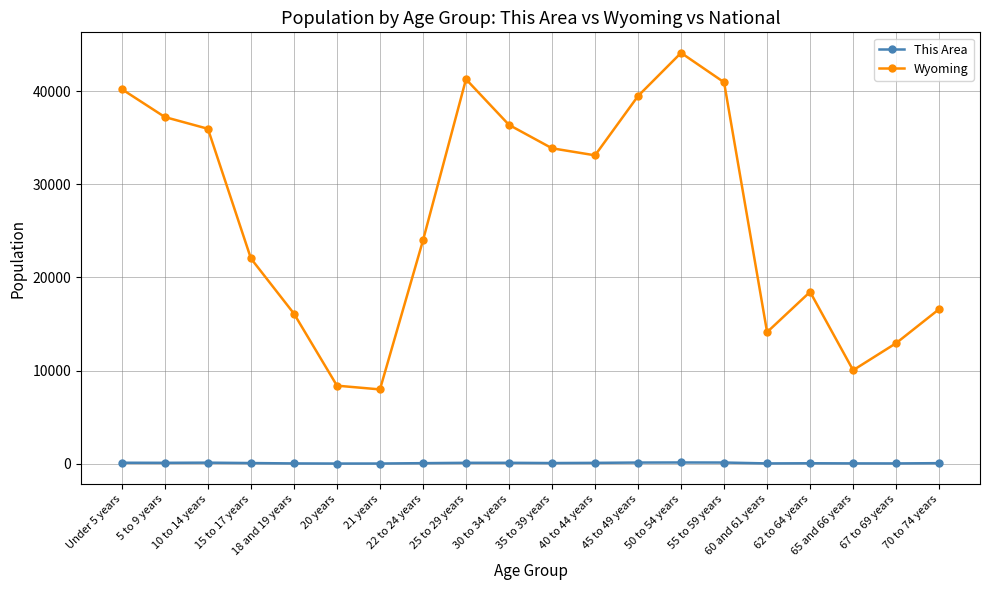

At which label does Wyoming reach its peak?

50 to 54 years